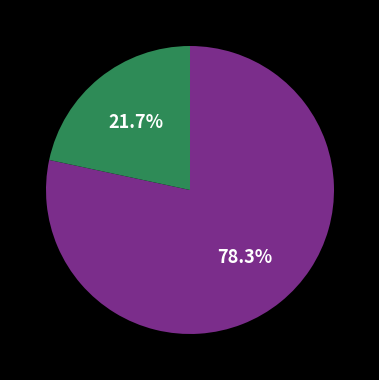

Is there any slice that represents more than half of the pie?

Yes